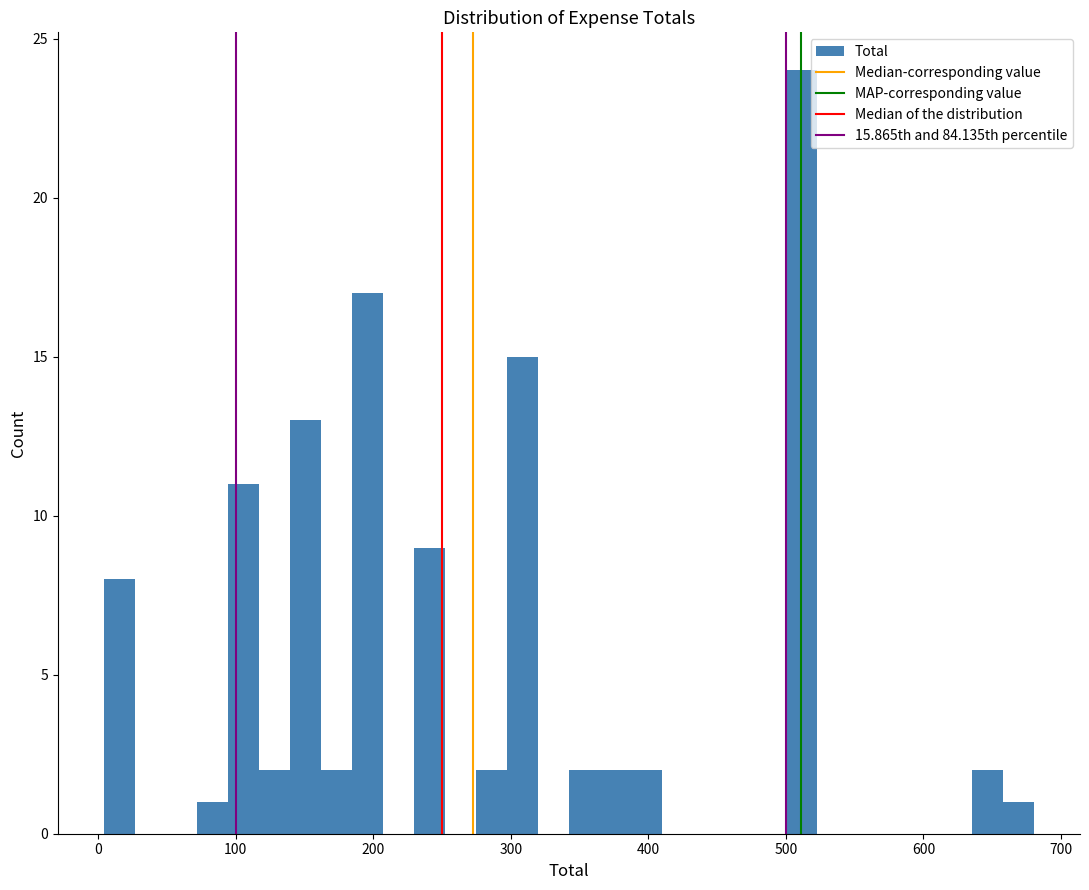

Around what value on the x-axis is the tallest bar? Give the approximate position of its centre, as read against the axis.

510